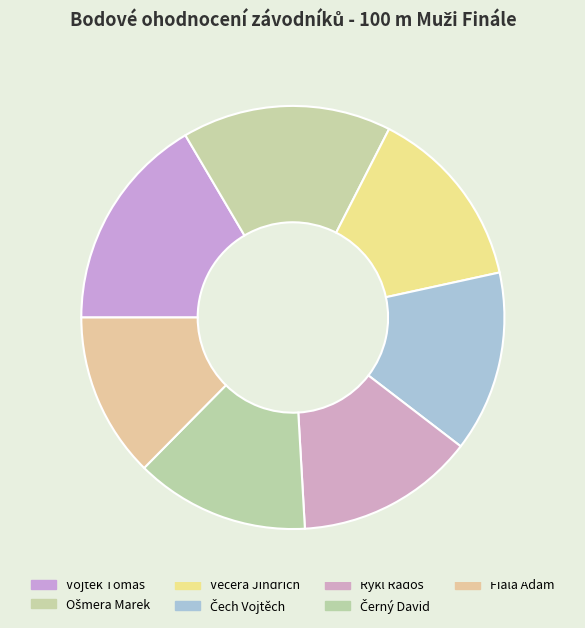

What is the largest slice in the pie chart?

Vojtek Tomáš